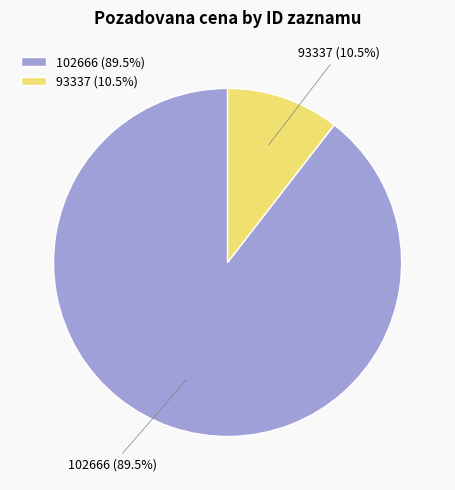

Count the number of slices in the pie.

2